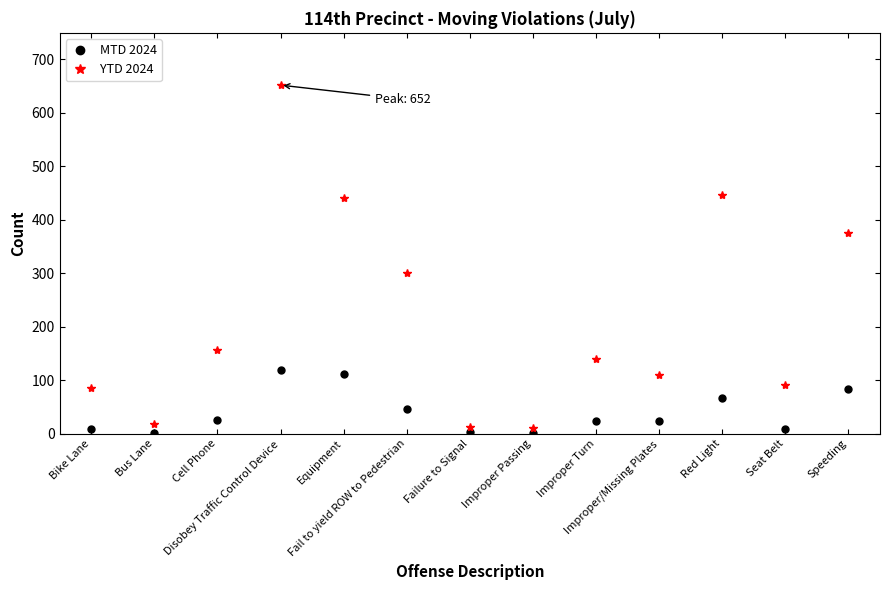

True or false: MTD 2024 and YTD 2024 cross at least once.

False